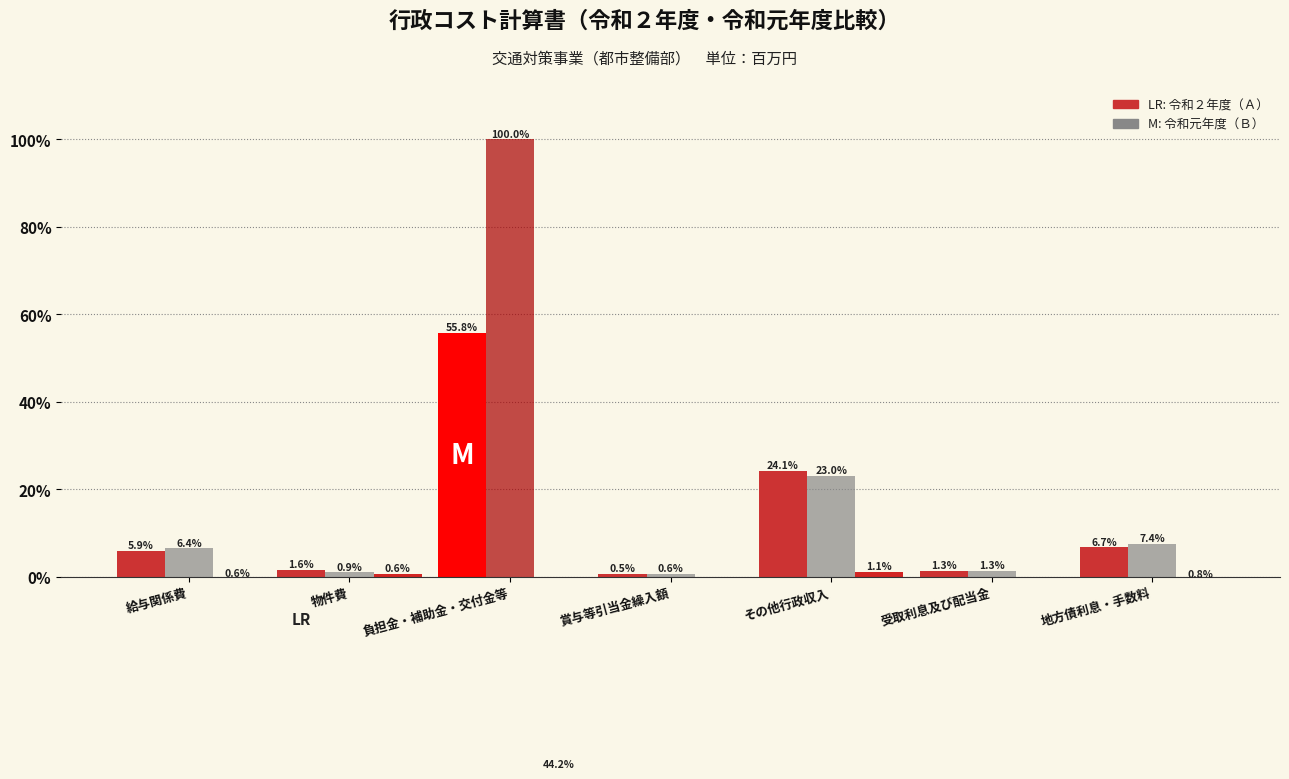

The value of 令和元年度（Ｂ） at 受取利息及び配当金 is 14.2. True or false?

False